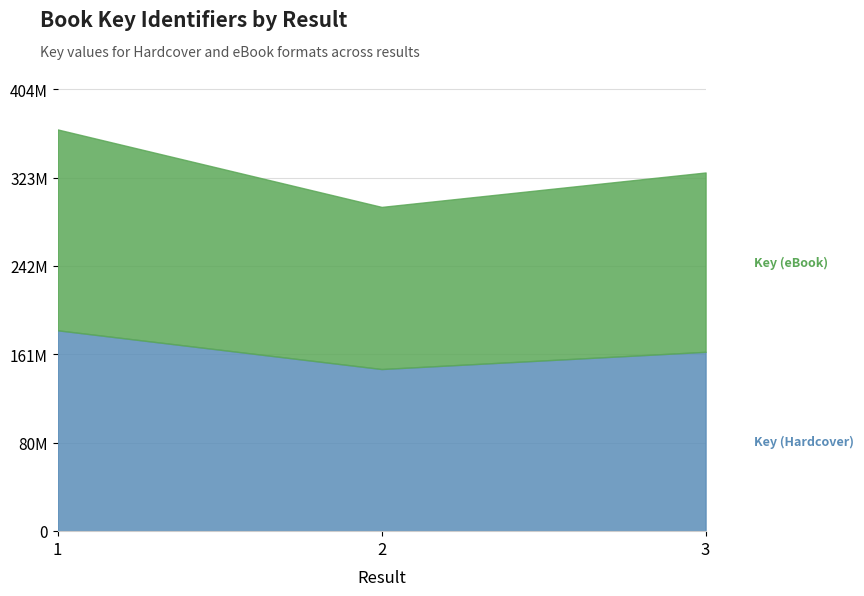

How many lines are shown in the chart?

2